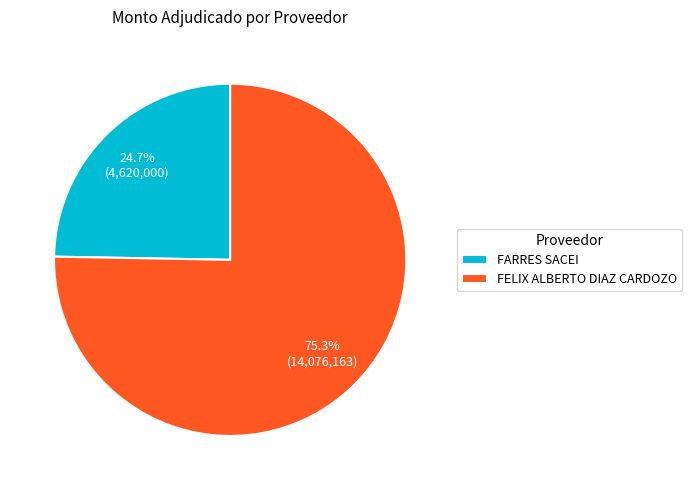

Does FARRES SACEI represent more than half of the total?

No